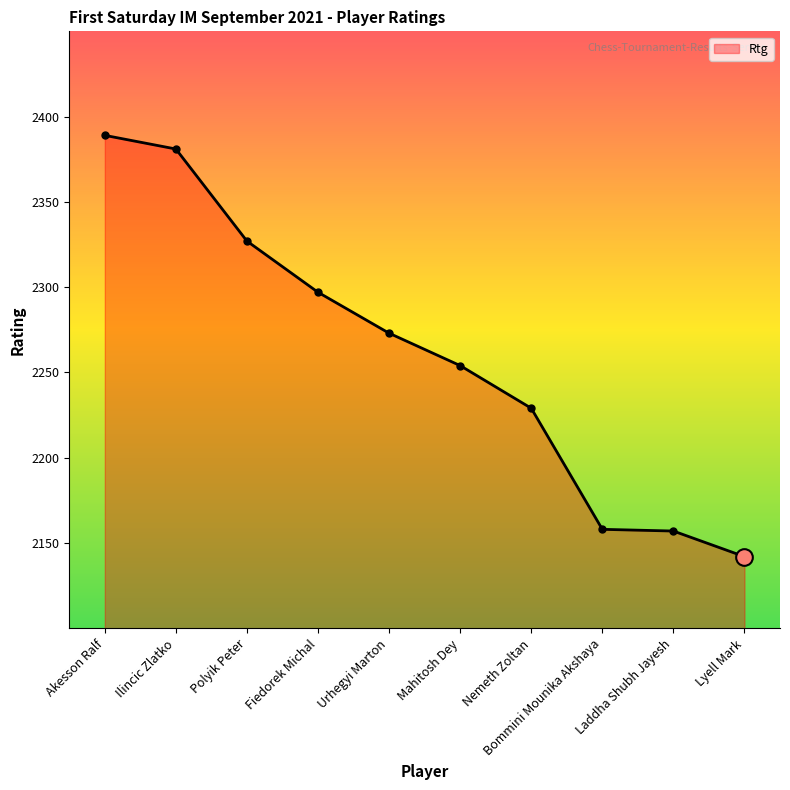

True or false: the data has more than 1 interior local peaks.

False